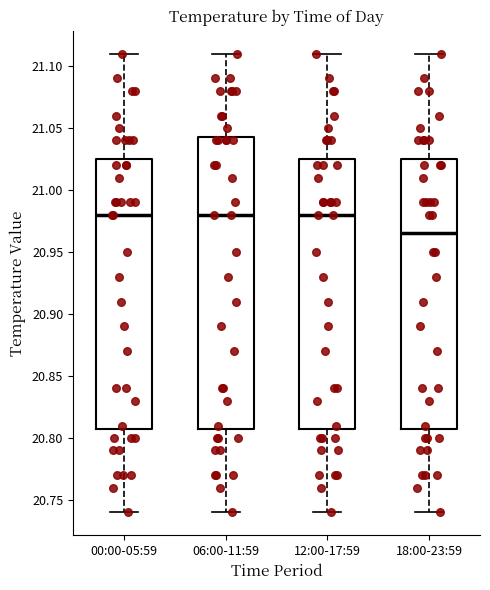

Where does the lower whisker of the box for 12:00-17:59 end on the y-axis? The values are not printed on the chart, so give them approximately, as read against the axis.

20.740